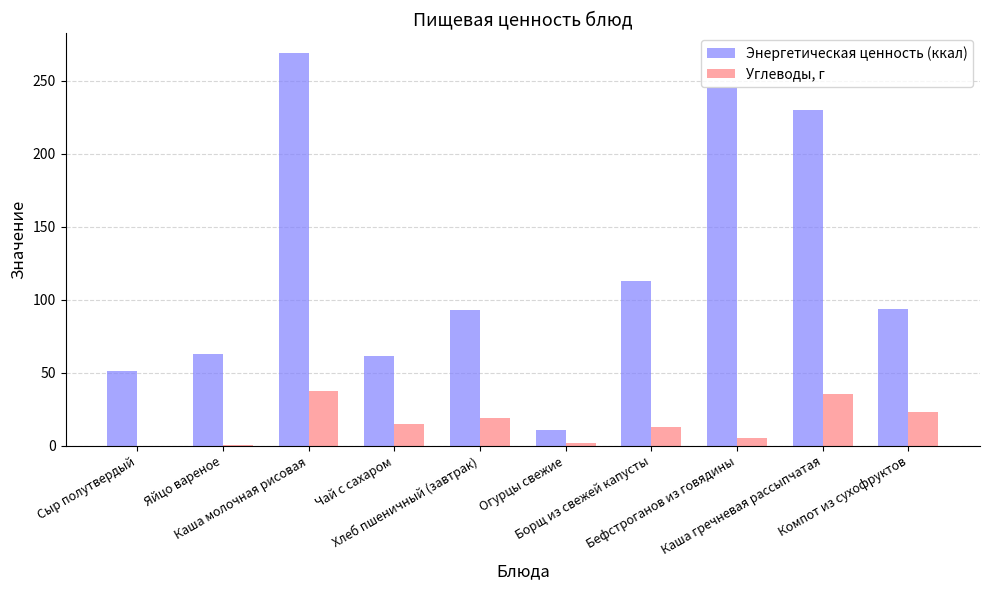

Where is Углеводы, г nearest to the value 18?

Хлеб пшеничный (завтрак)